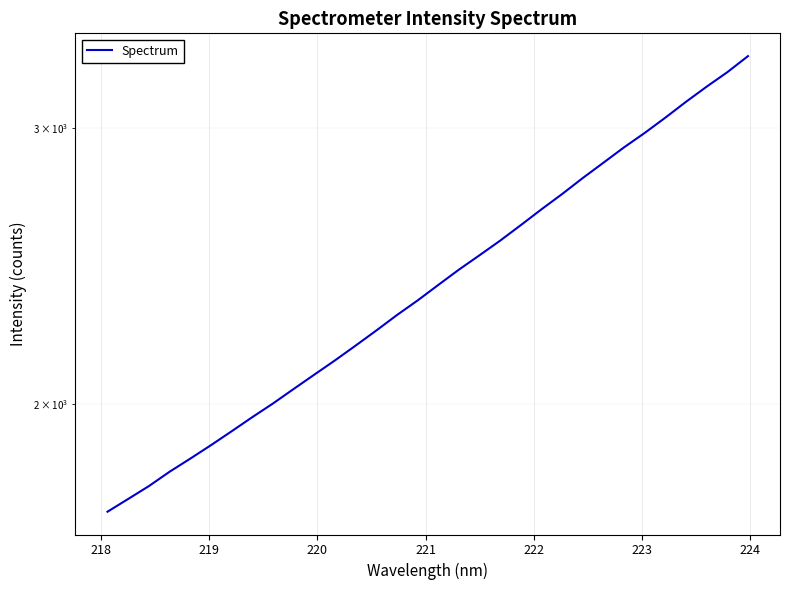

How many data points are above 2382?

16